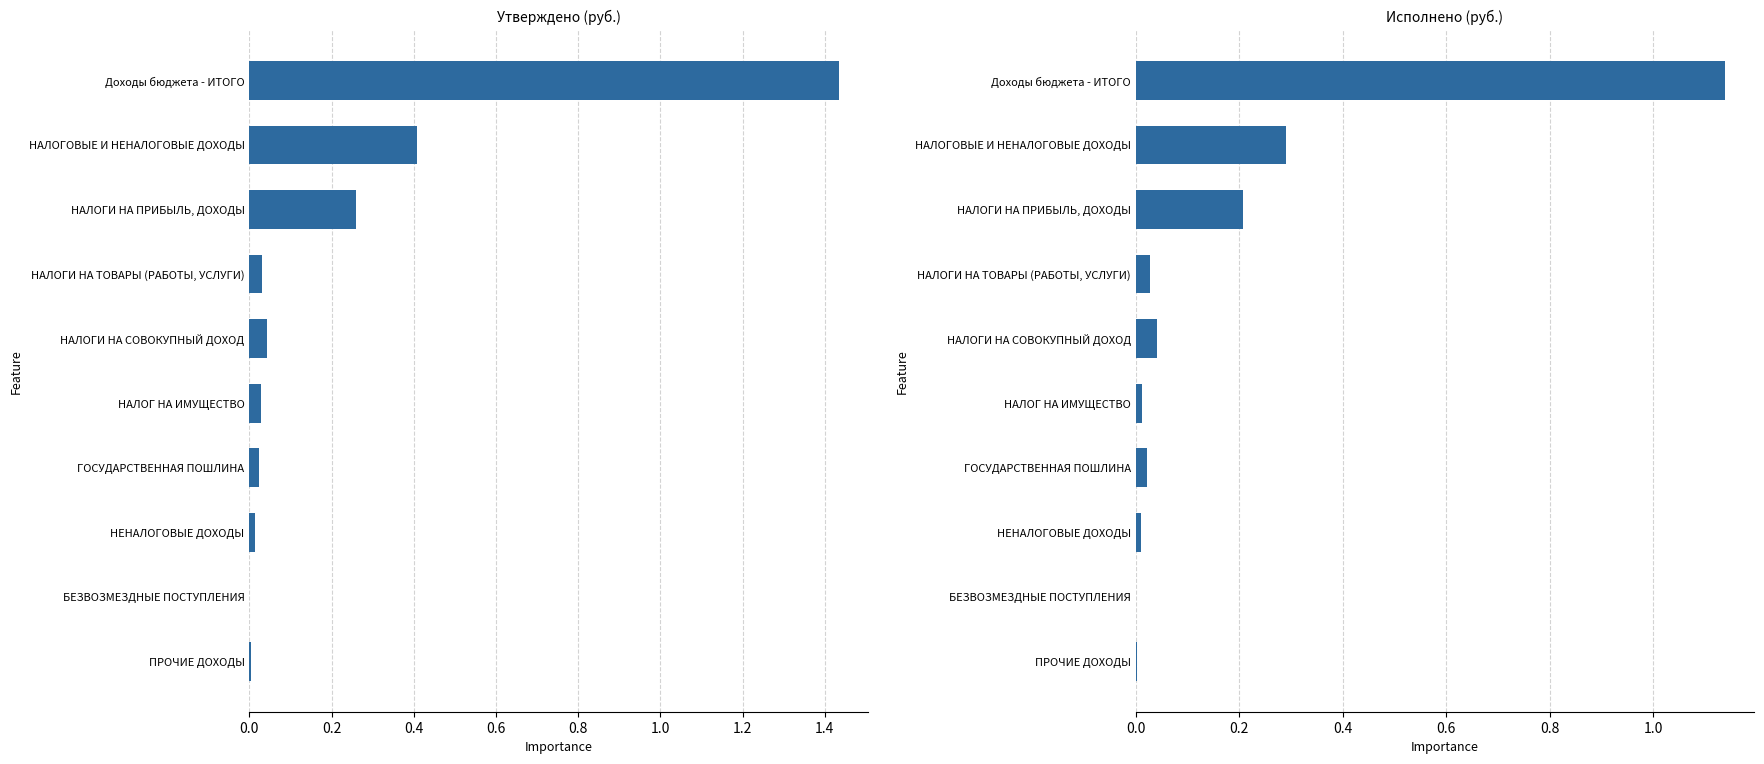

Are the bars grouped side by side (vs. stacked)?

Yes